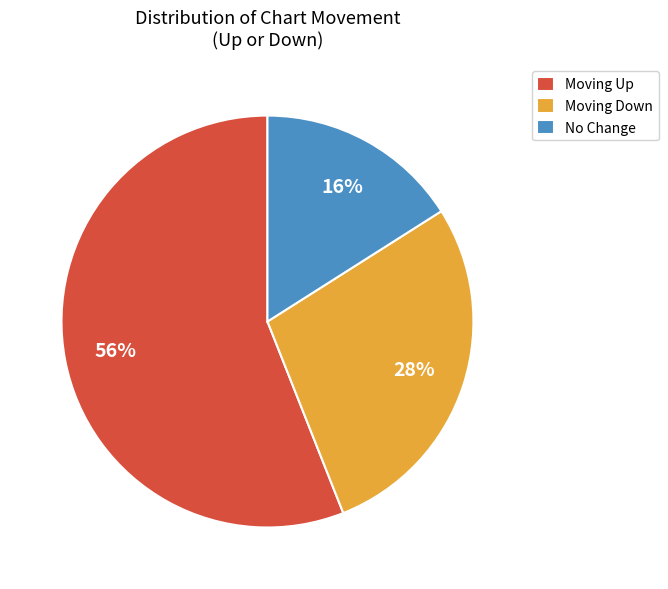

Which category has the smallest portion of the pie?

No Change